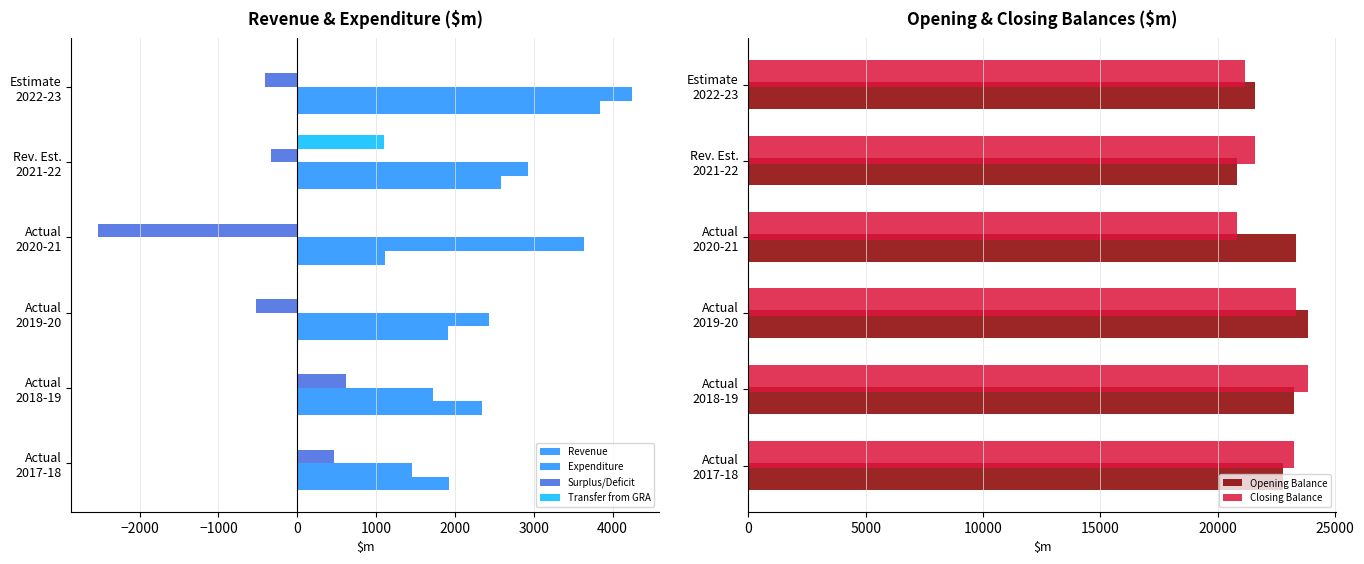

What is the highest value of the Opening Balance series?

23862